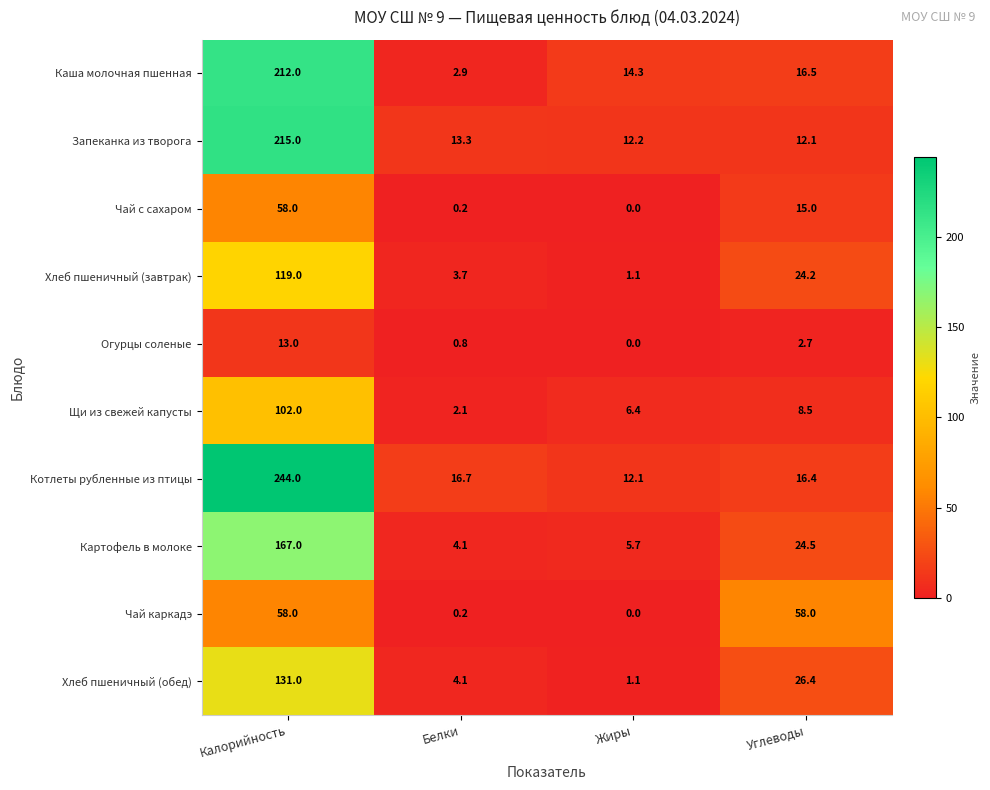

Between Жиры and Углеводы, which series saw the biggest shift?

Чай каркадэ